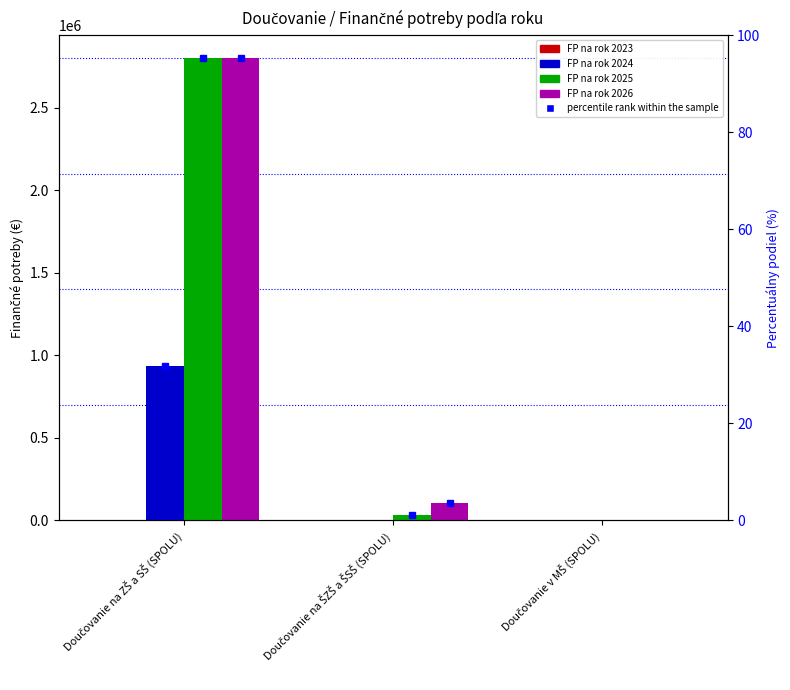

What is the difference between the maximum and minimum values in the FP na rok 2026 series?

2799613.4